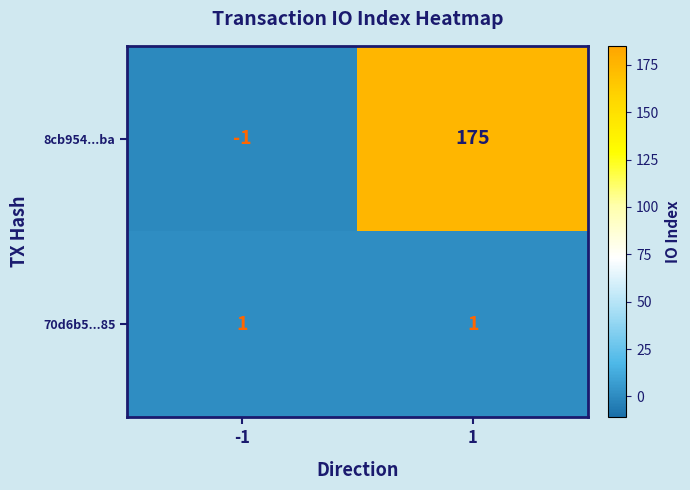

At -1, list the series in order from smallest to largest.

8cb954...ba, 70d6b5...85